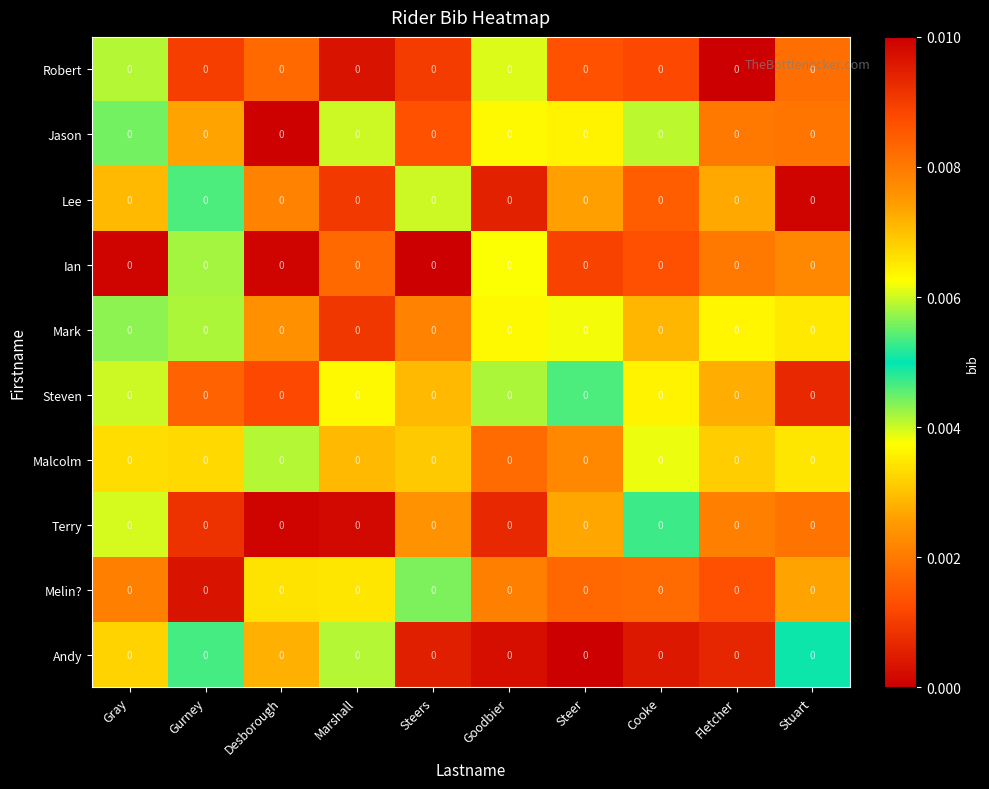

Which has a higher value, Gurney or Goodbier?

Goodbier